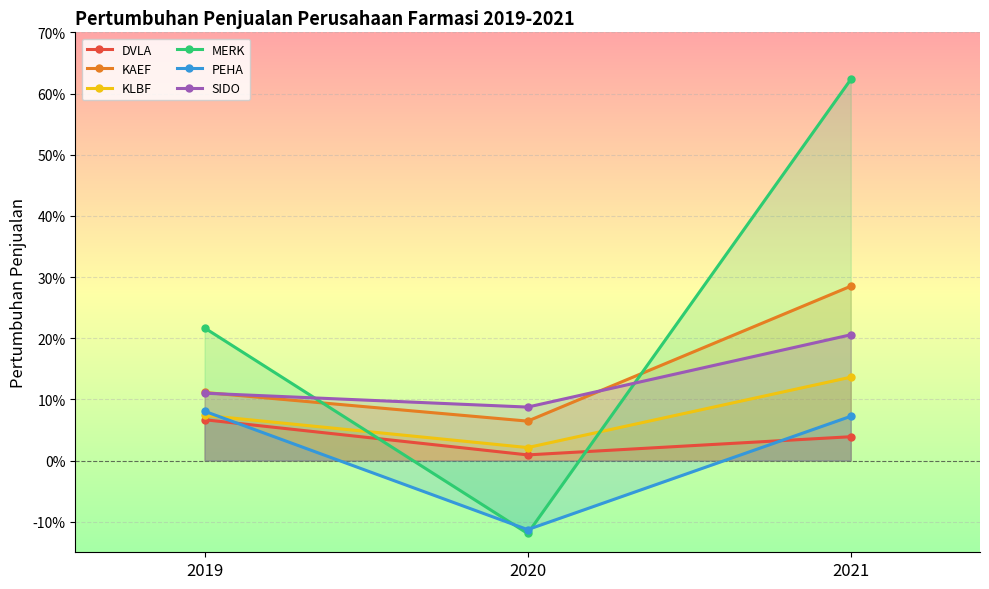

How many positive values does the PEHA series have?

2